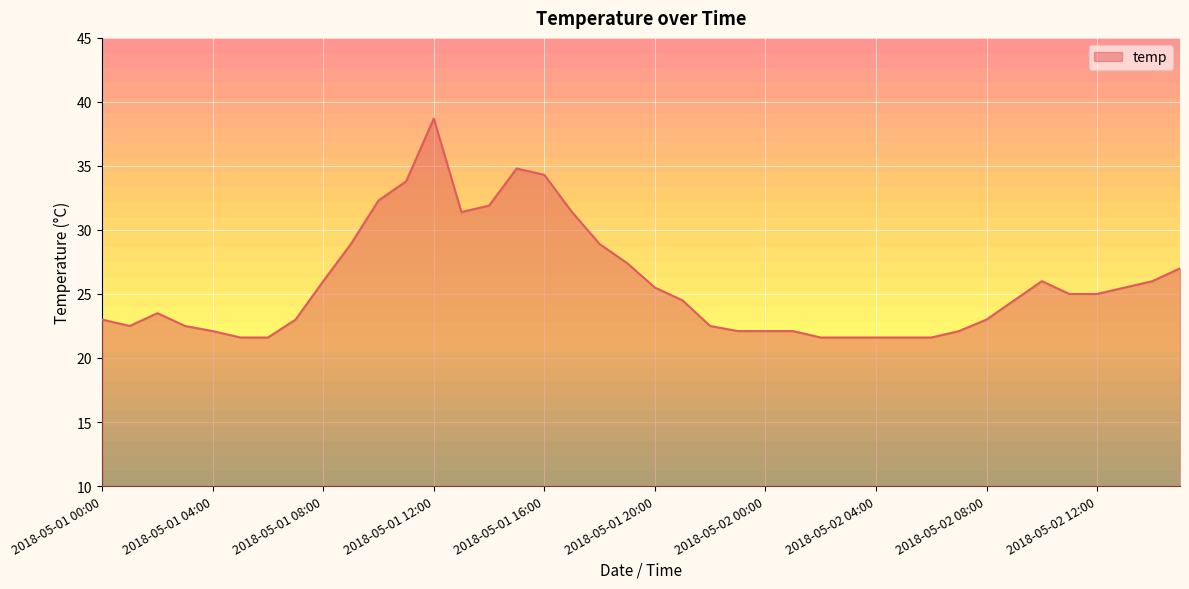

At which category does the chart reach its peak across all series?

2018-05-01 12:00